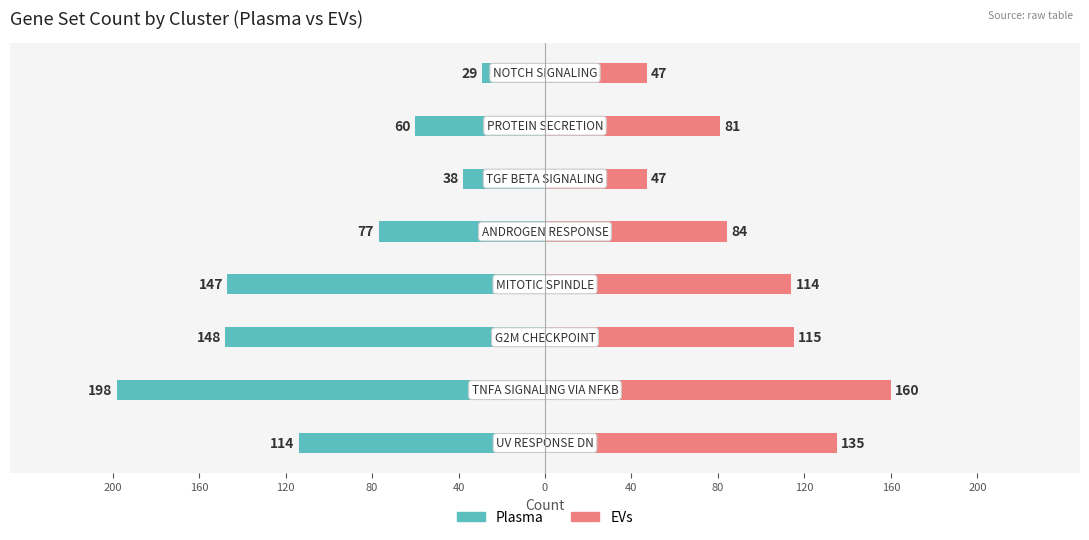

How many bars are there in each group?

2